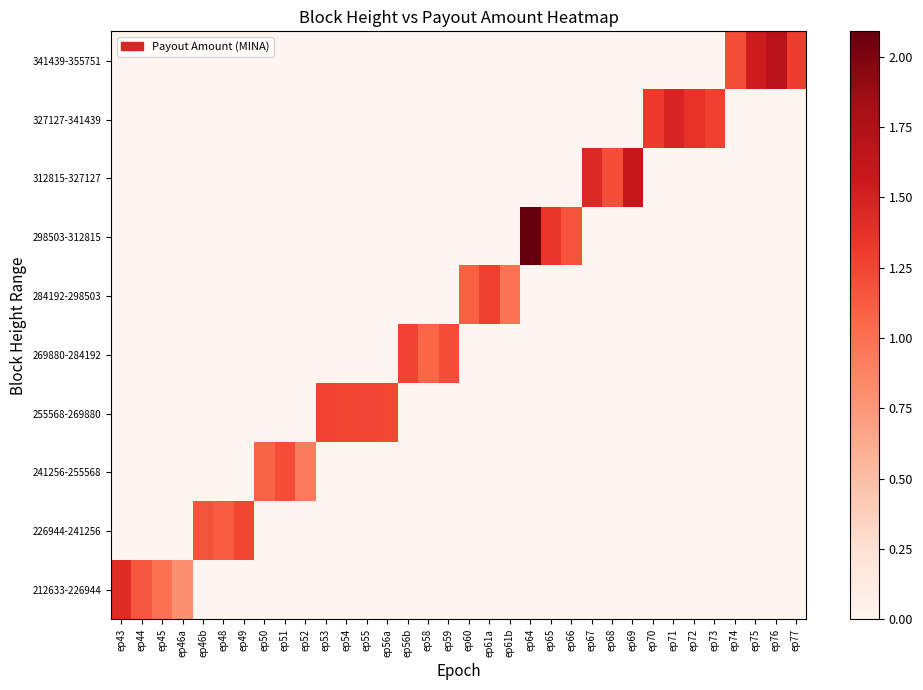

Which series has the widest spread of values?

298503-312815